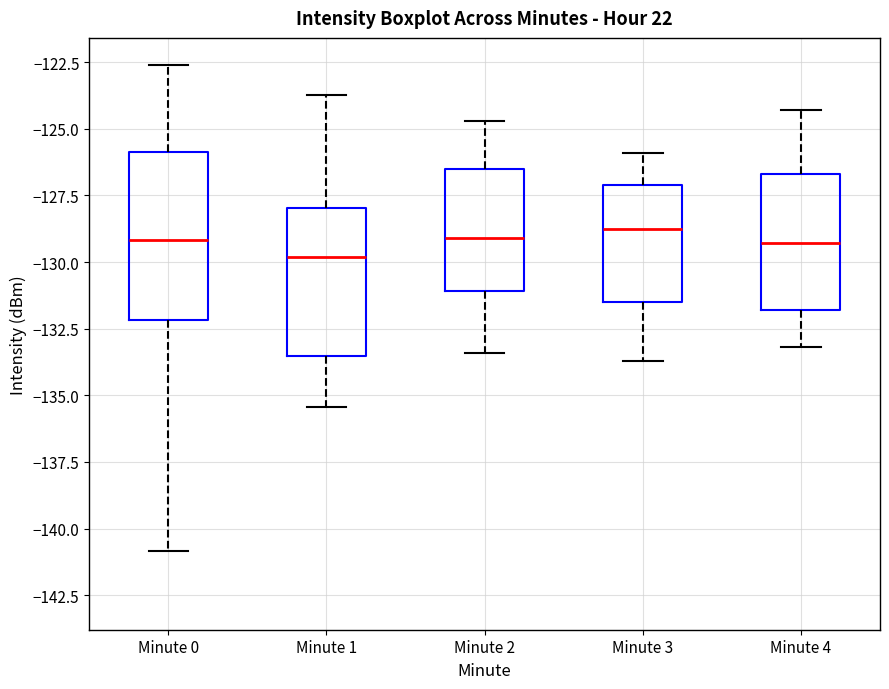

Reading left to right, read every box against the y-axis: the position of its median line, the range the box covers, and the ends of its whiskers. The values are not printed on the chart, so give them approximately, as read against the axis.

Minute 0: median -129.0, box -132.0 to -126.0, whiskers -141.0 to -122.5
Minute 1: median -130.0, box -133.5 to -128.0, whiskers -135.5 to -123.5
Minute 2: median -129.0, box -131.0 to -126.5, whiskers -133.5 to -124.5
Minute 3: median -128.5, box -131.5 to -127.0, whiskers -133.5 to -126.0
Minute 4: median -129.5, box -132.0 to -126.5, whiskers -133.0 to -124.5